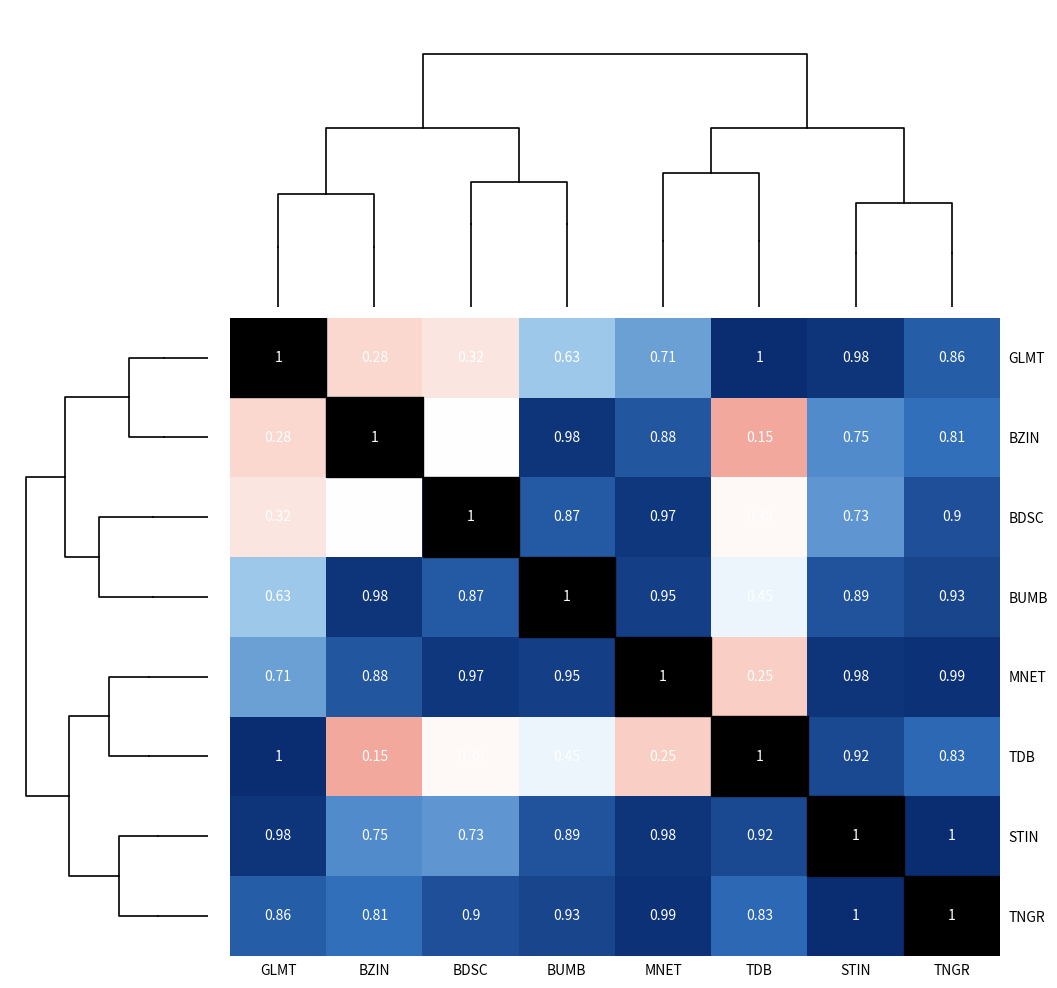

Which label corresponds to the largest value in the chart?

GLMT